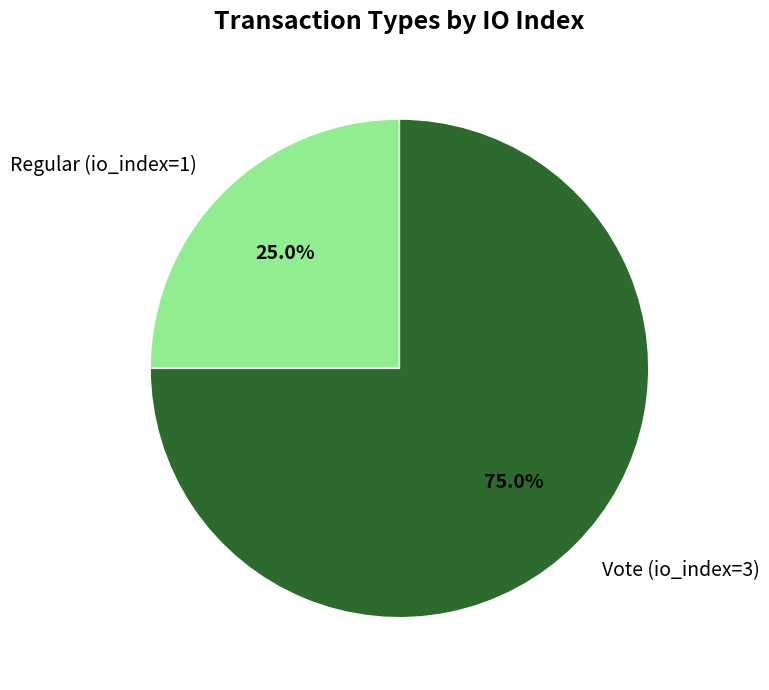

The Regular (io_index=1) slice represents 25% of the pie. True or false?

True